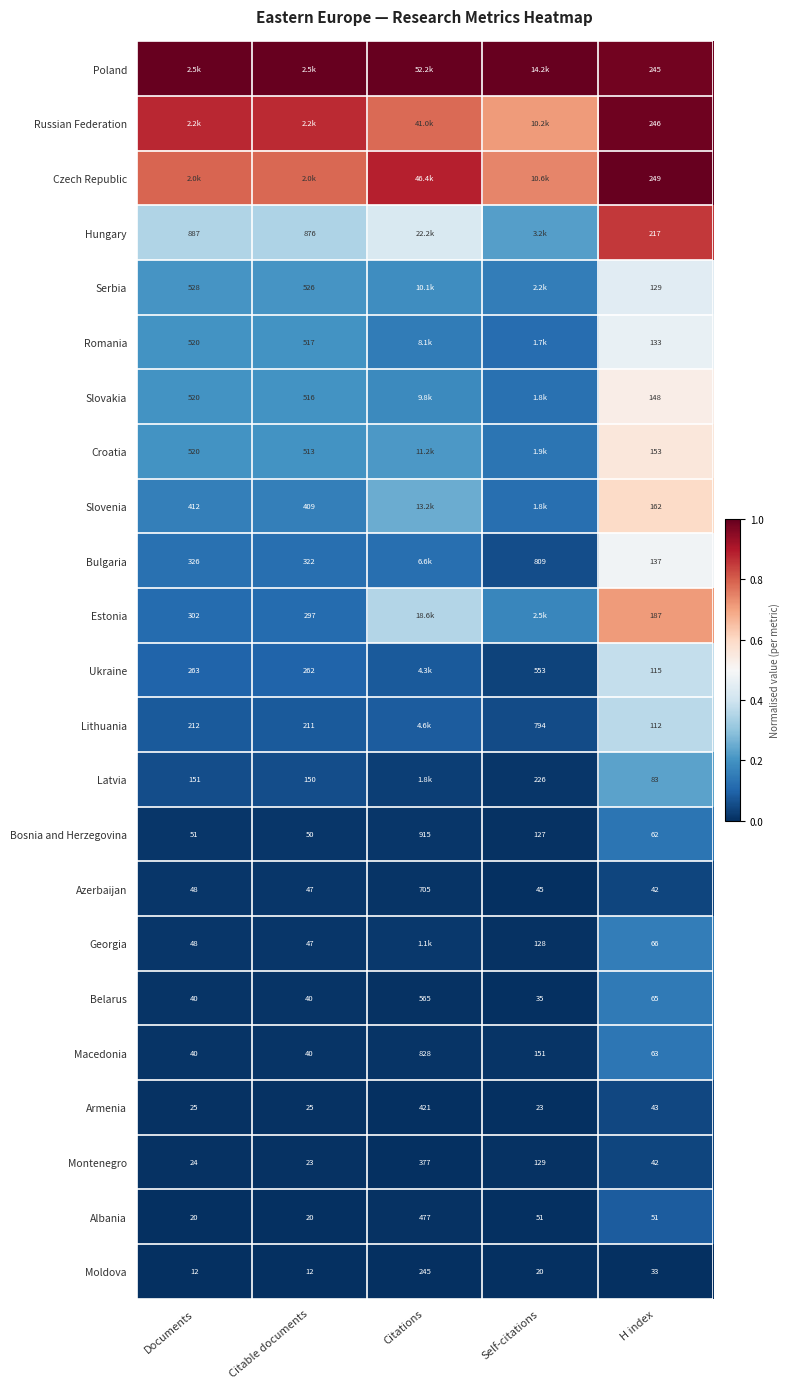

Where does the Bosnia and Herzegovina series first go above 62?

Citations